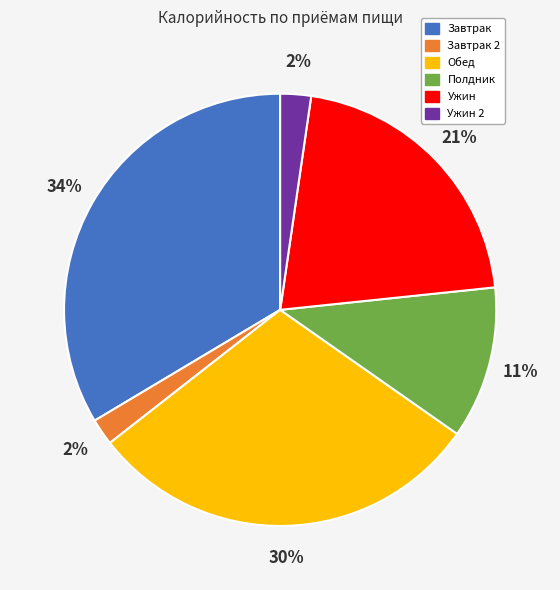

Is there a majority slice in this chart?

No